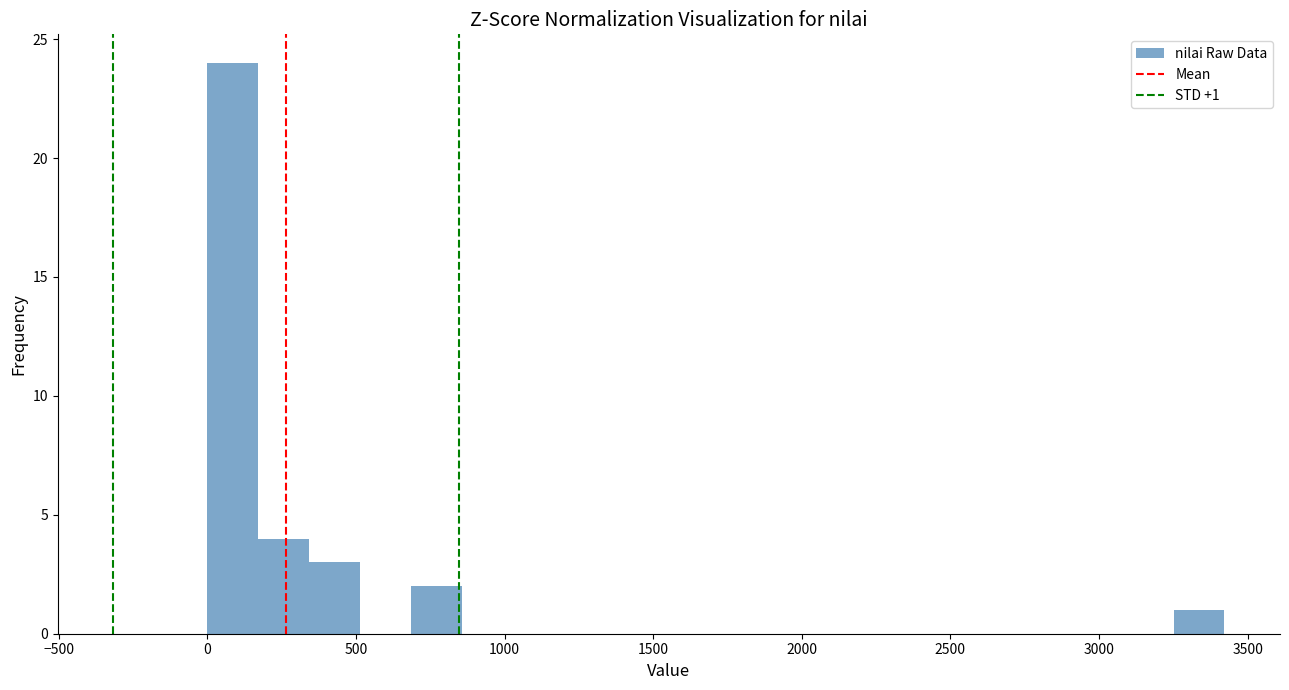

Around what value on the x-axis is the tallest bar? Give the approximate position of its centre, as read against the axis.

100